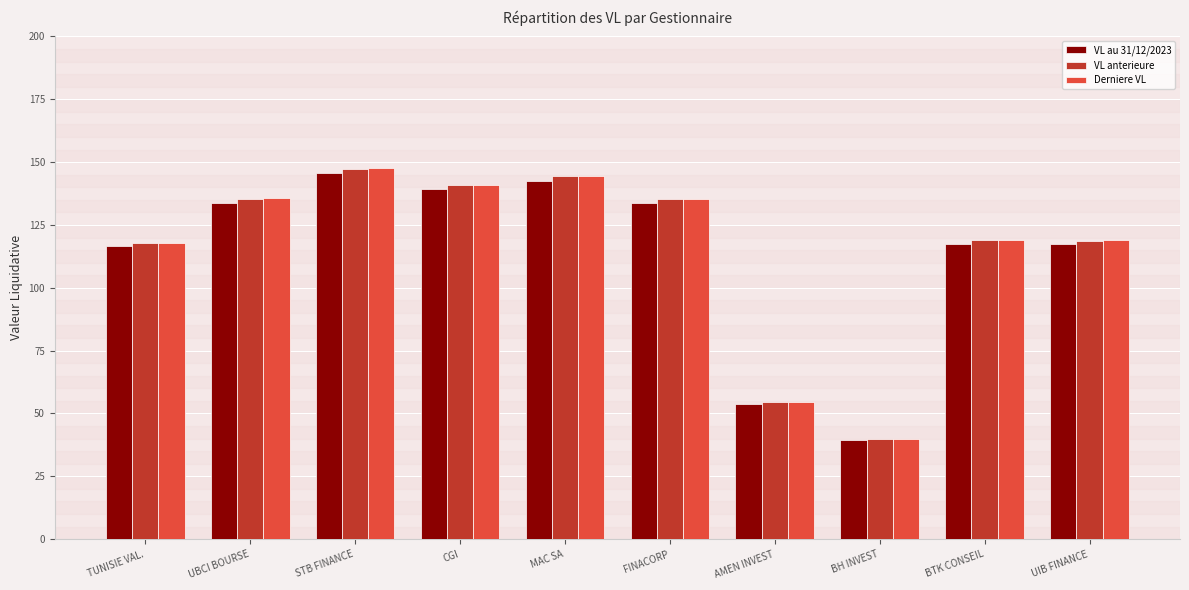

Which label corresponds to the largest value in the chart?

STB FINANCE